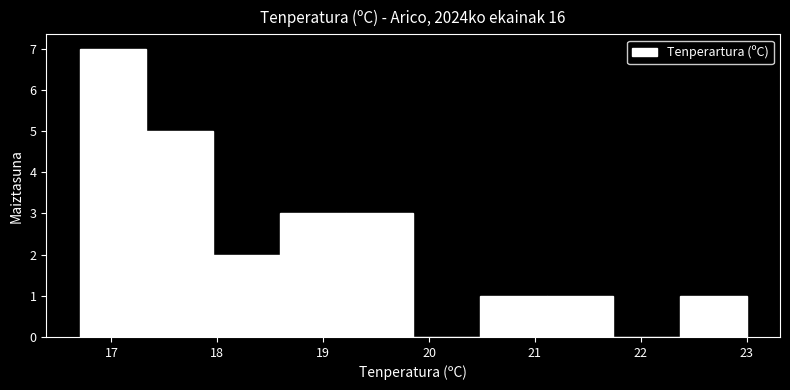

How tall is the bar that spans 19.22 to 19.85 on the x-axis? Neither the bar edges nor the heights are printed on the chart, so give them approximately, as read against the axes.

3